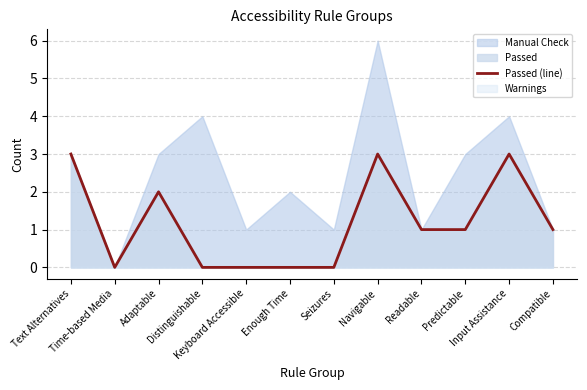

The chart shows a value of -2 at Distinguishable. True or false?

False